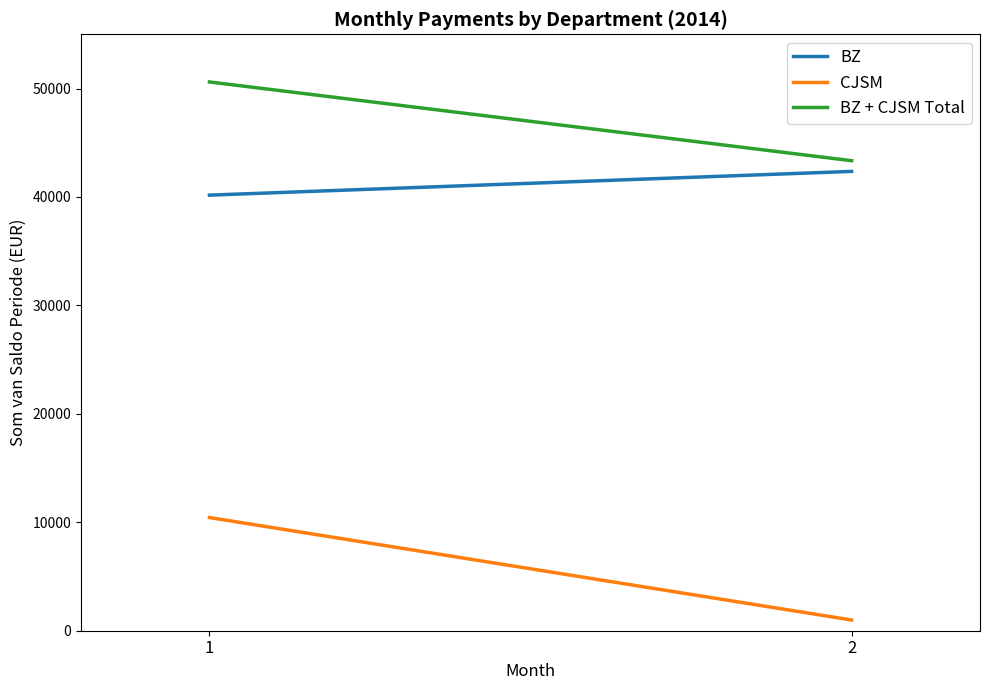

Reading left to right, list all the values displayed in this chart.

BZ: 1=40168.3	2=42356.4
CJSM: 1=10437.1	2=987.9
BZ + CJSM Total: 1=50605.4	2=43344.4